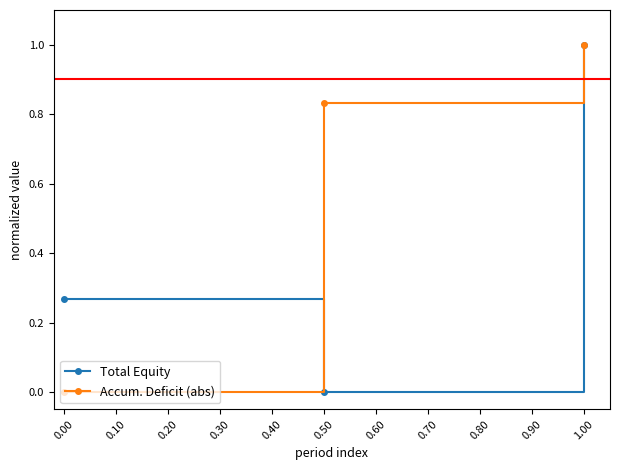

Rank the categories by Total Equity value from lowest to highest.

0.50, 0.00, 1.00